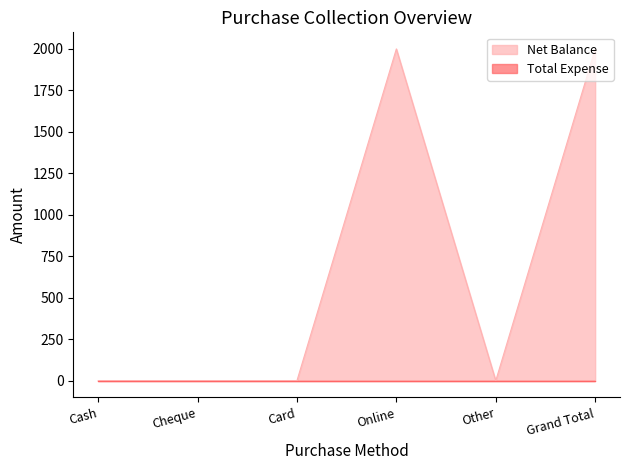

What is the label of the 3rd point from the right?

Online